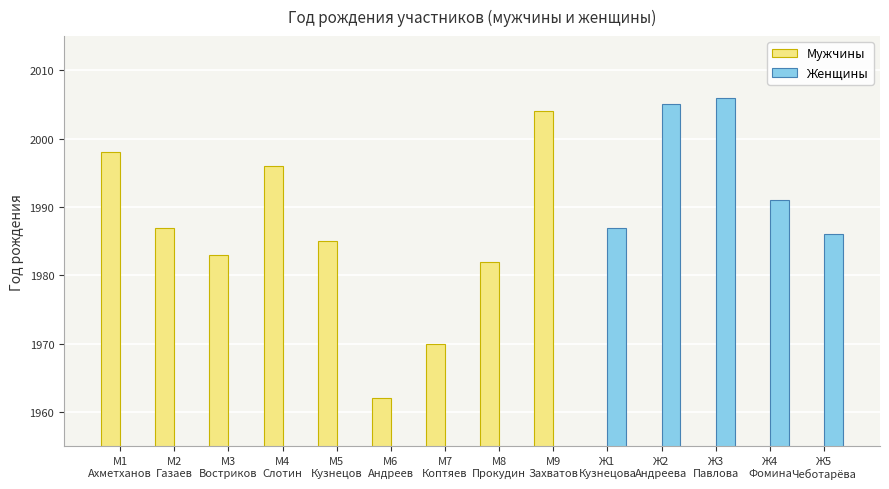

At how many categories does at least one series exceed 841?

14